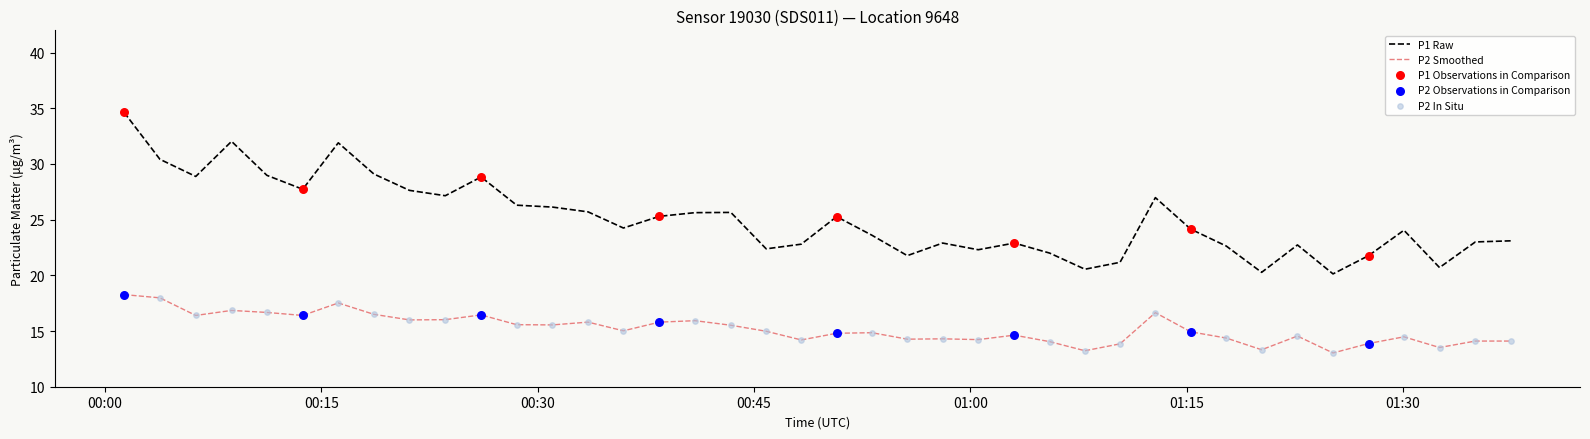

Rank the series by their maximum value, from lowest to highest.

P2 Smoothed, P1 Raw